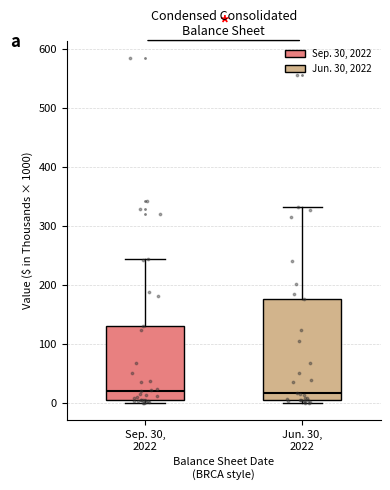

Reading left to right, read every box against the y-axis: the position of its median line, the range the box covers, and the ends of its whiskers. The values are not printed on the chart, so give them approximately, as read against the axis.

Sep. 30, 2022: median 20, box 10 to 130, whiskers 0 to 240
Jun. 30, 2022: median 20, box 10 to 180, whiskers 0 to 330